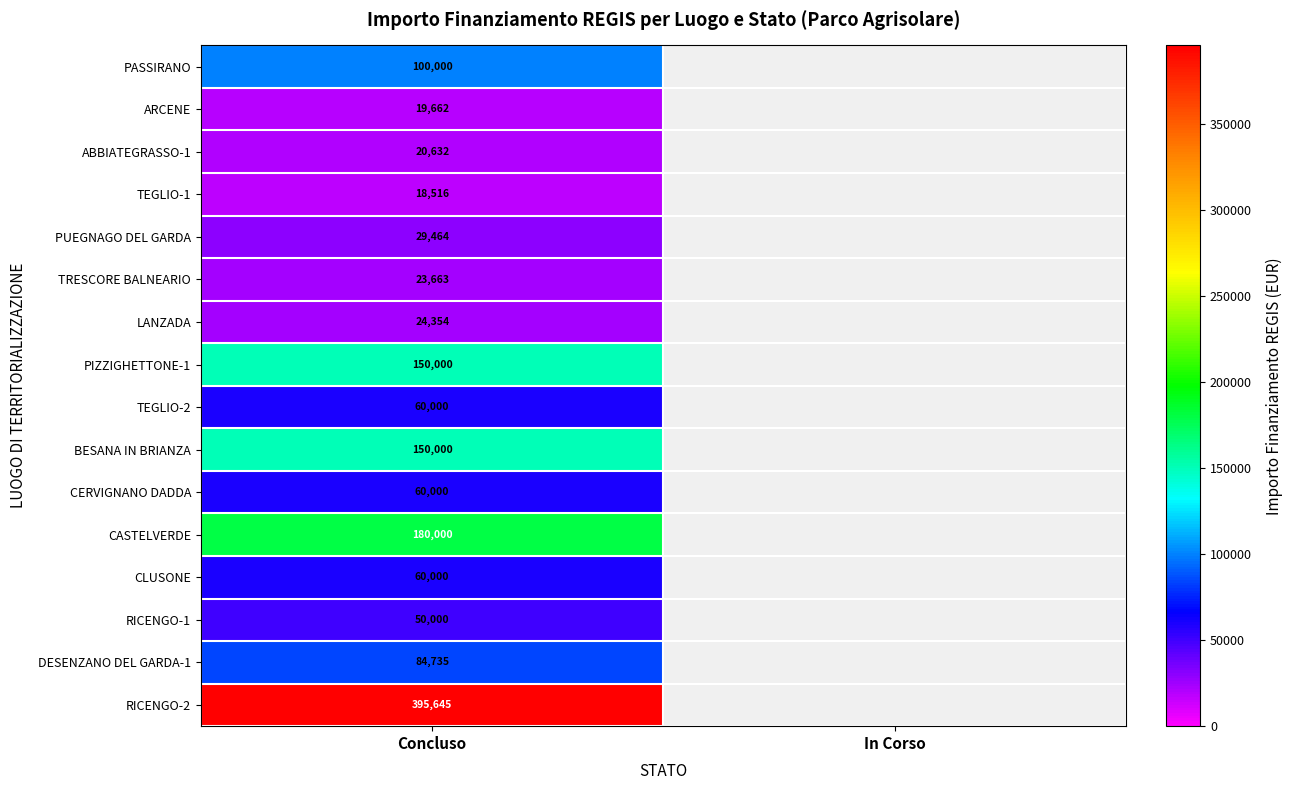

The PIZZIGHETTONE-1 series shows 75376 at Concluso. True or false?

False